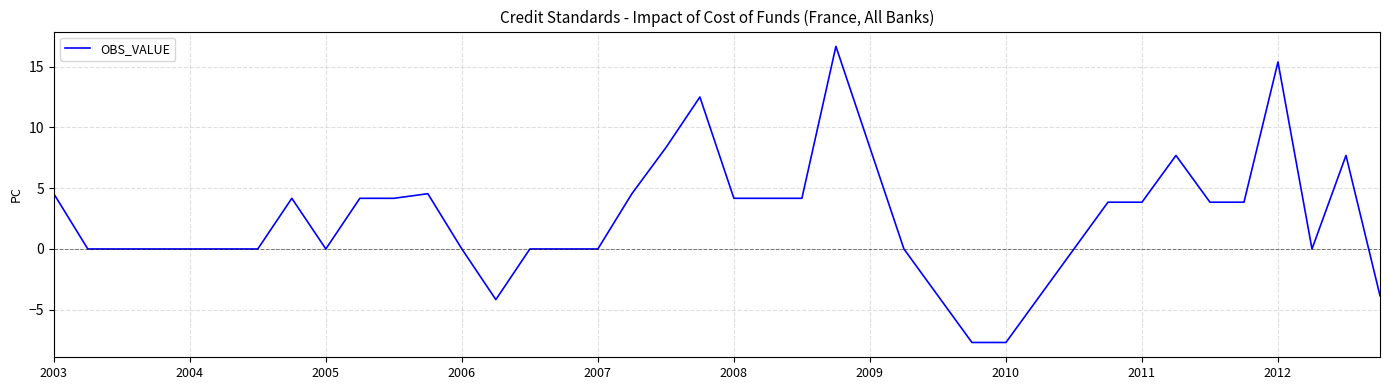

What is the smallest value displayed?

-7.7